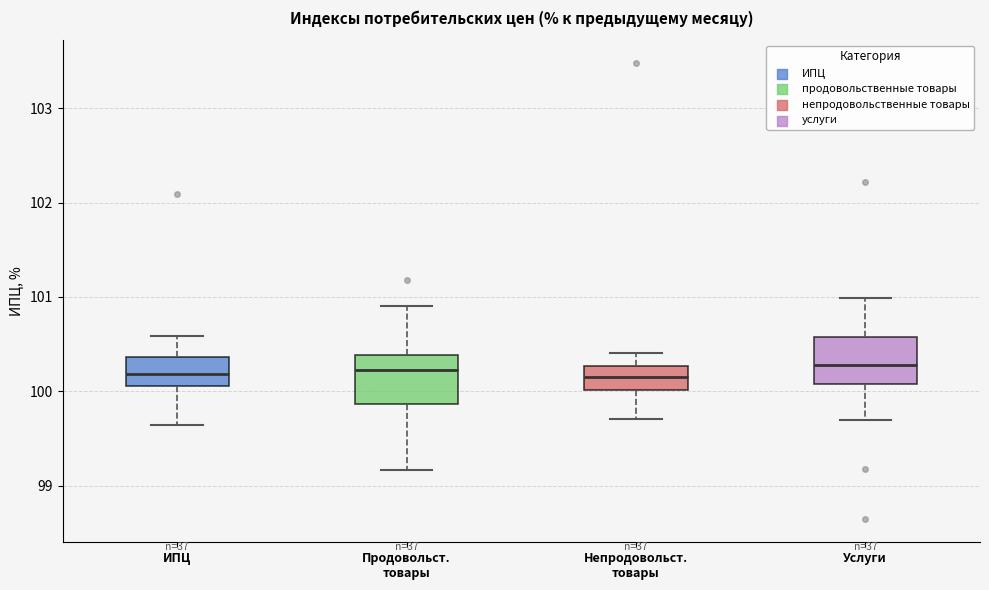

Where does the lower whisker of the box for Услуги end on the y-axis? The values are not printed on the chart, so give them approximately, as read against the axis.

99.7